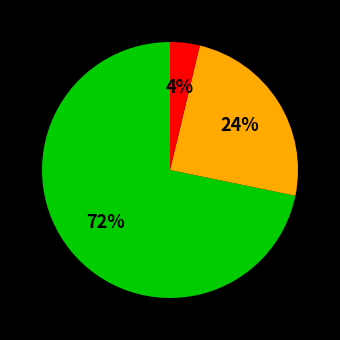

Is there any slice that represents more than half of the pie?

Yes